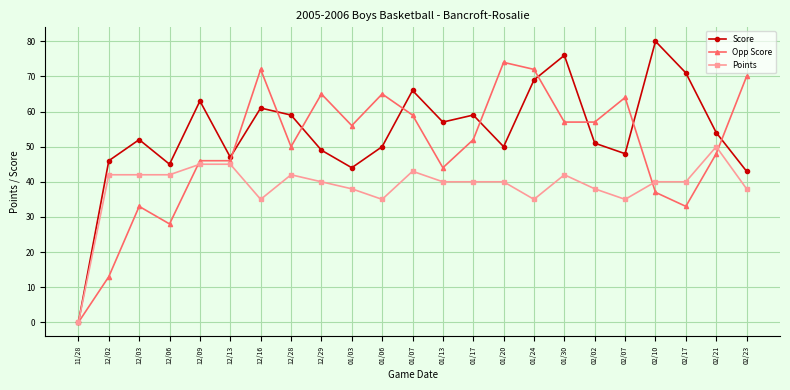

Between 12/13 and 01/07, which series saw the biggest shift?

Score